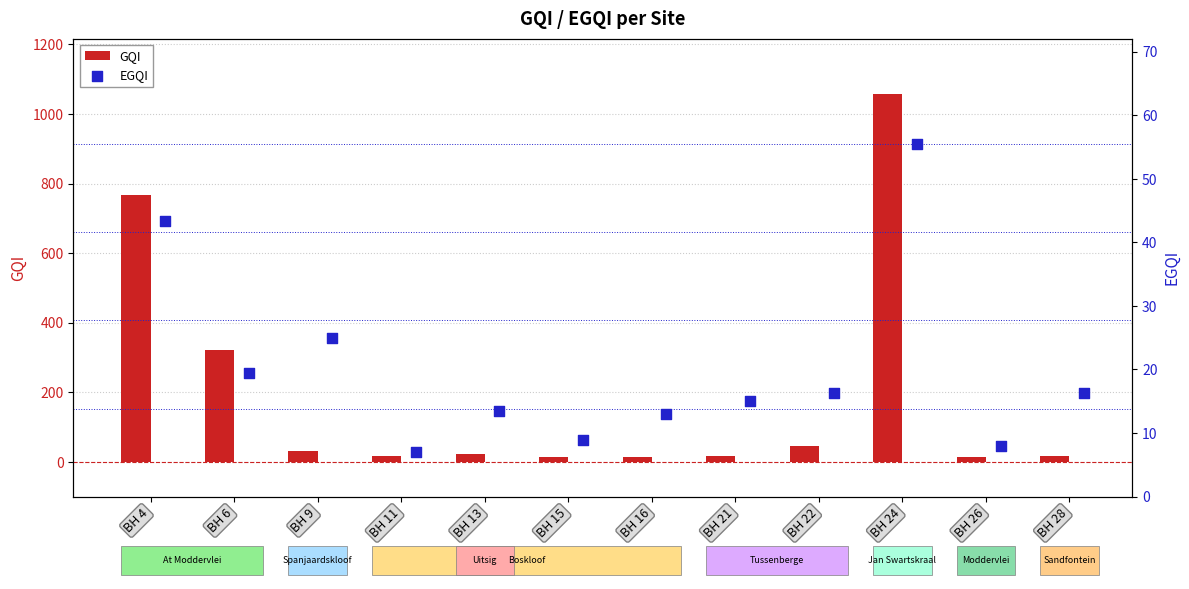

Which series has the largest Y range (max minus min)?

GQI